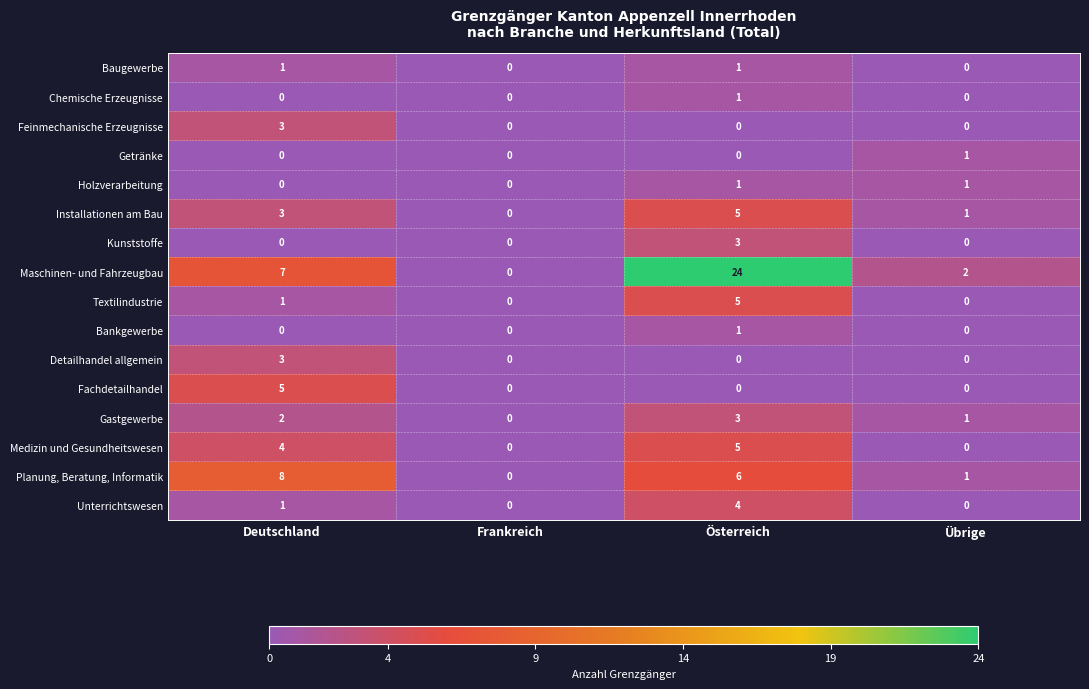

The value of Baugewerbe at Frankreich is 0. True or false?

True